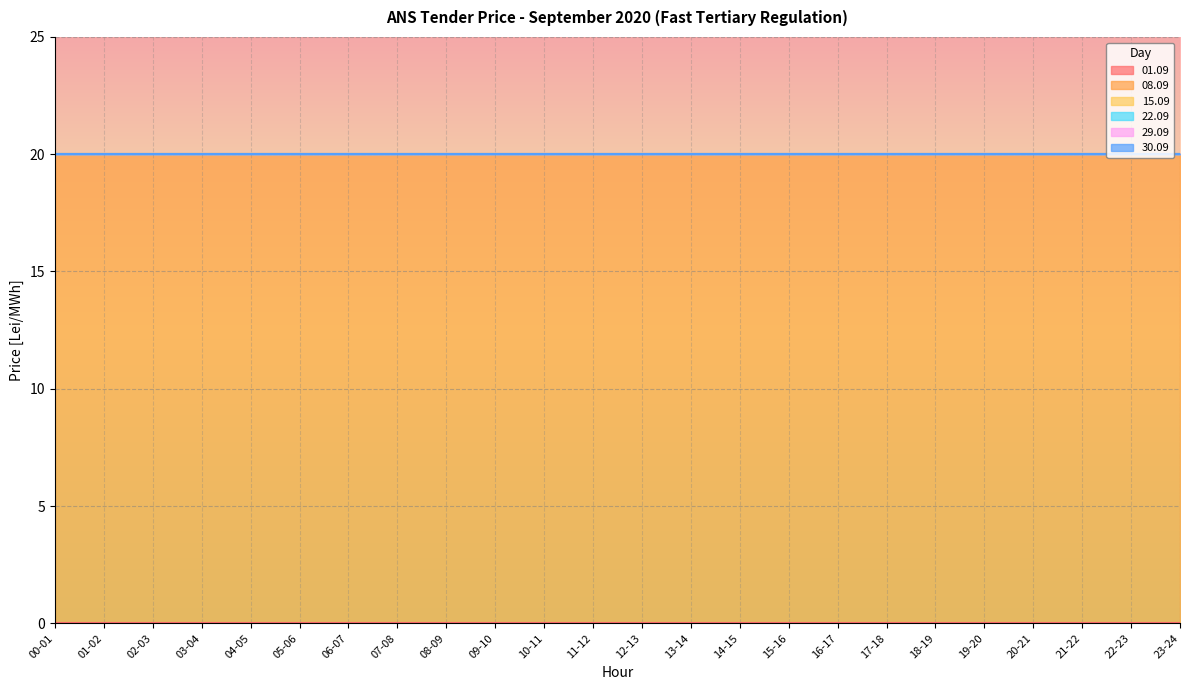

True or false: 30.09 and 22.09 intersect in this chart.

False